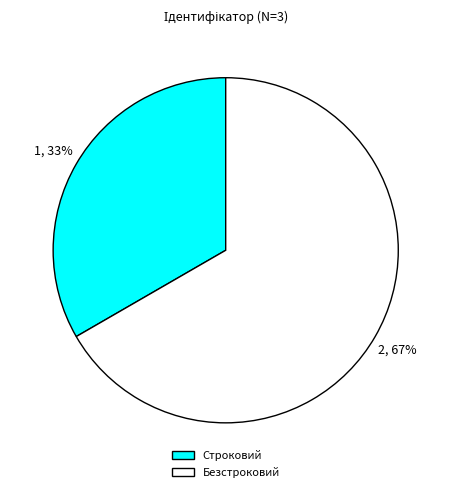

To the nearest percent, what is the average slice percentage?

50%